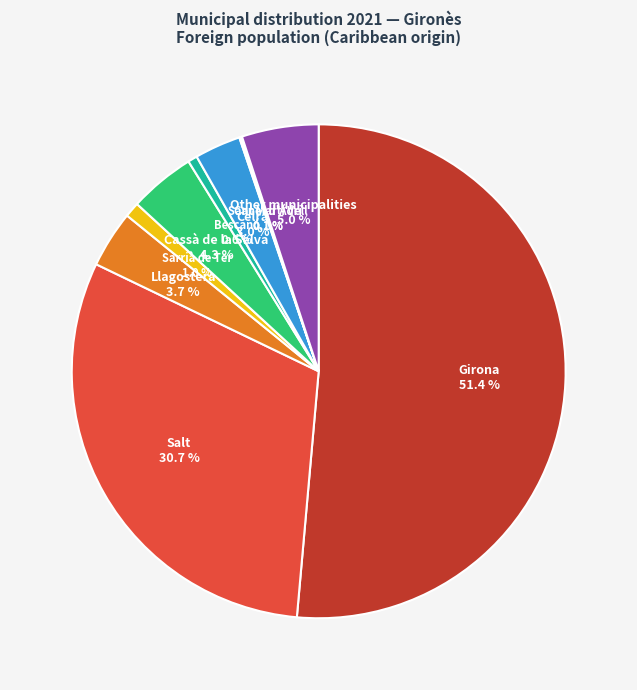

Which slice is the largest?

Girona